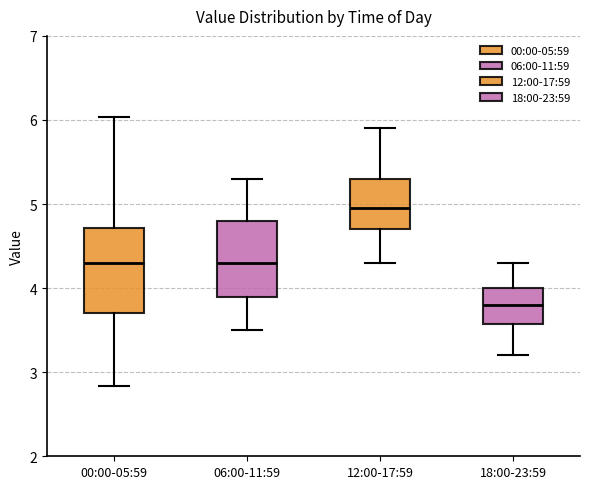

Reading left to right, read every box against the y-axis: the position of its median line, the range the box covers, and the ends of its whiskers. The values are not printed on the chart, so give them approximately, as read against the axis.

00:00-05:59: median 4.3, box 3.7 to 4.7, whiskers 2.8 to 6.0
06:00-11:59: median 4.3, box 3.9 to 4.8, whiskers 3.5 to 5.3
12:00-17:59: median 5.0, box 4.7 to 5.3, whiskers 4.3 to 5.9
18:00-23:59: median 3.8, box 3.6 to 4.0, whiskers 3.2 to 4.3